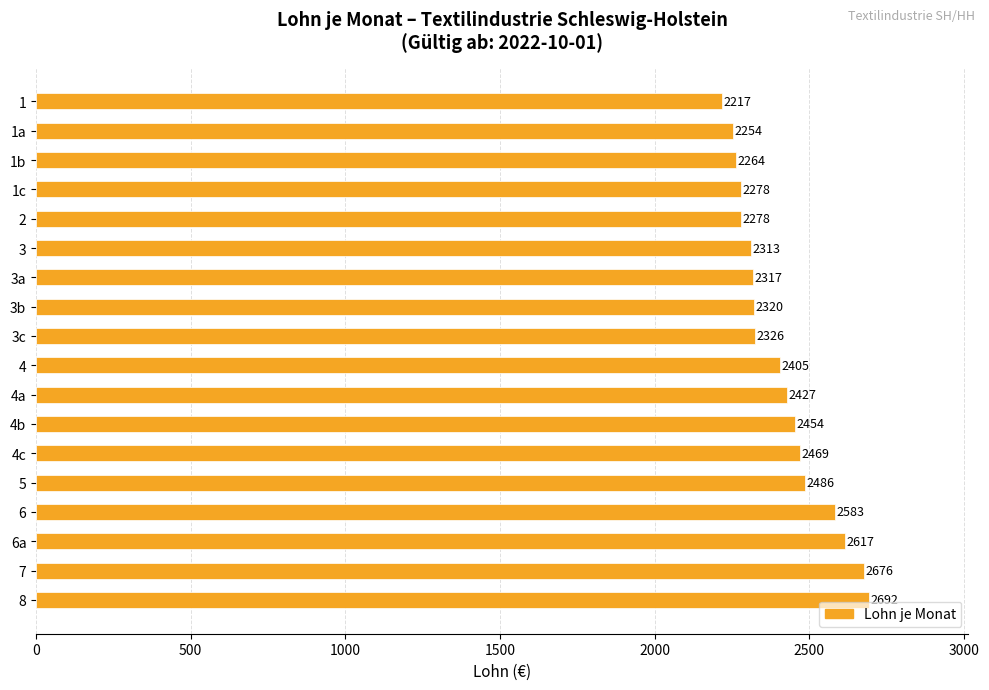

Are the bars grouped side by side (vs. stacked)?

No